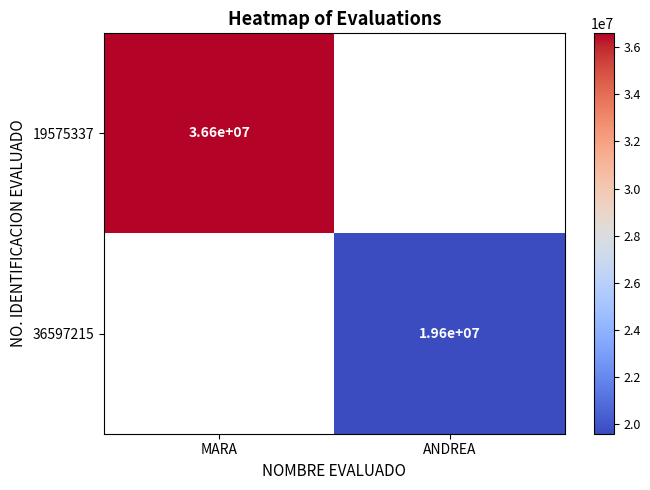

At how many categories does at least one series exceed 30931166?

1